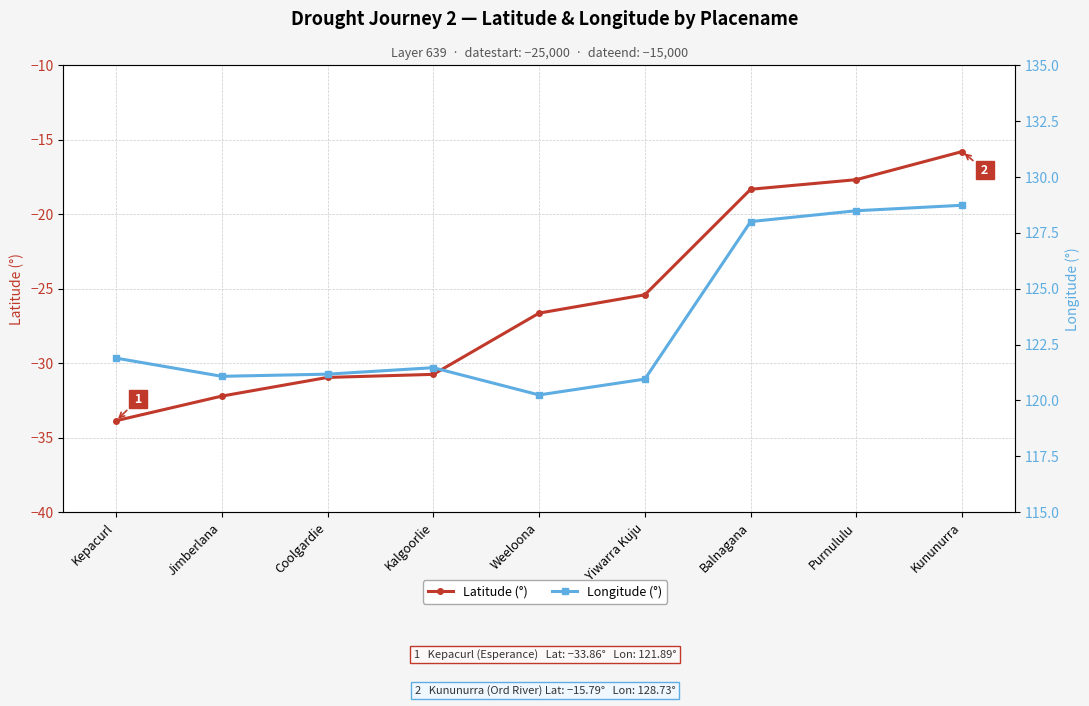

What is the average value of the Longitude (°) series?

123.6